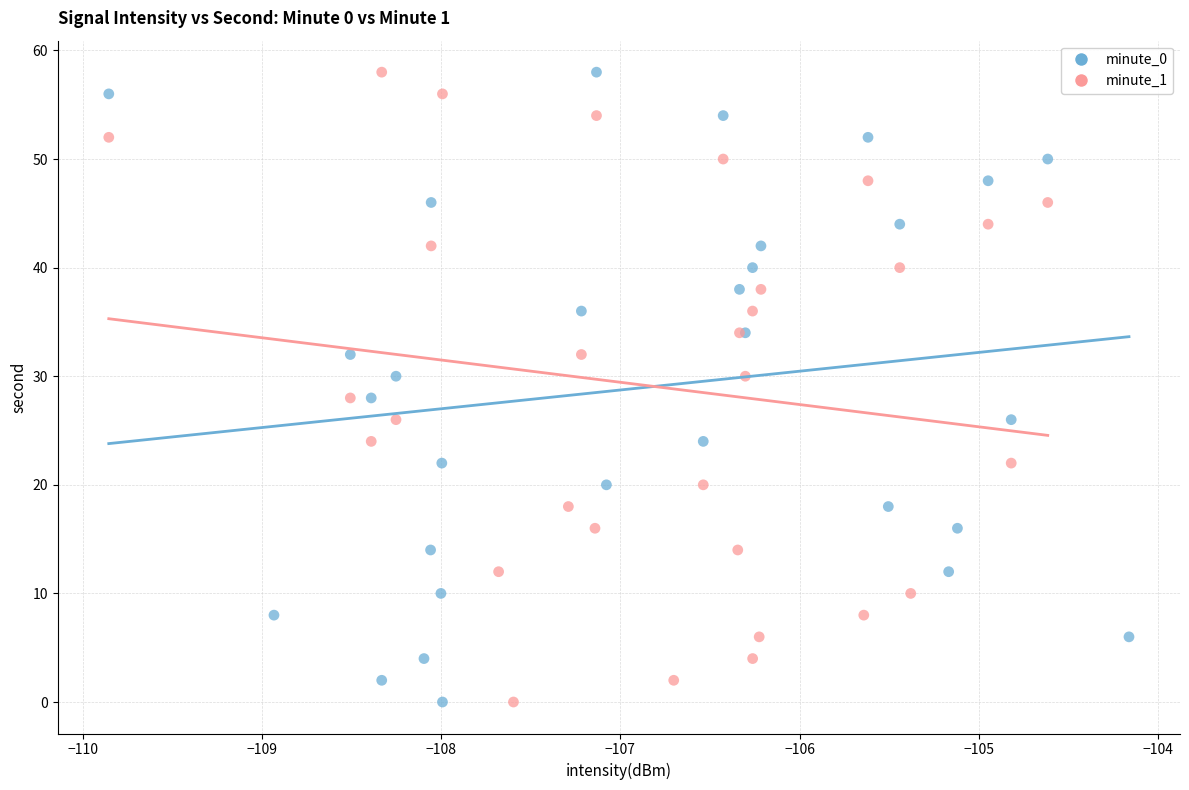

What are all the series names shown in the legend?

minute_0, minute_1